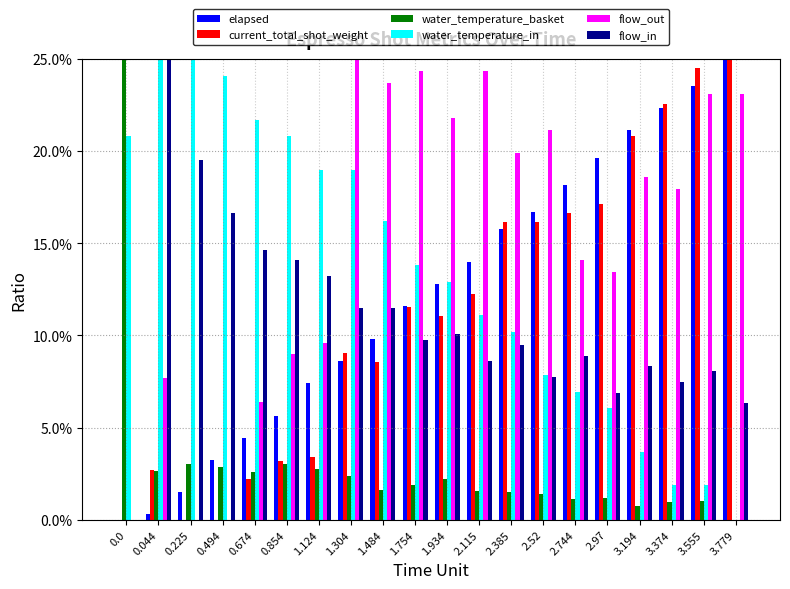

Rank the series by their maximum value, from highest to lowest.

elapsed, current_total_shot_weight, water_temperature_basket, water_temperature_in, flow_out, flow_in